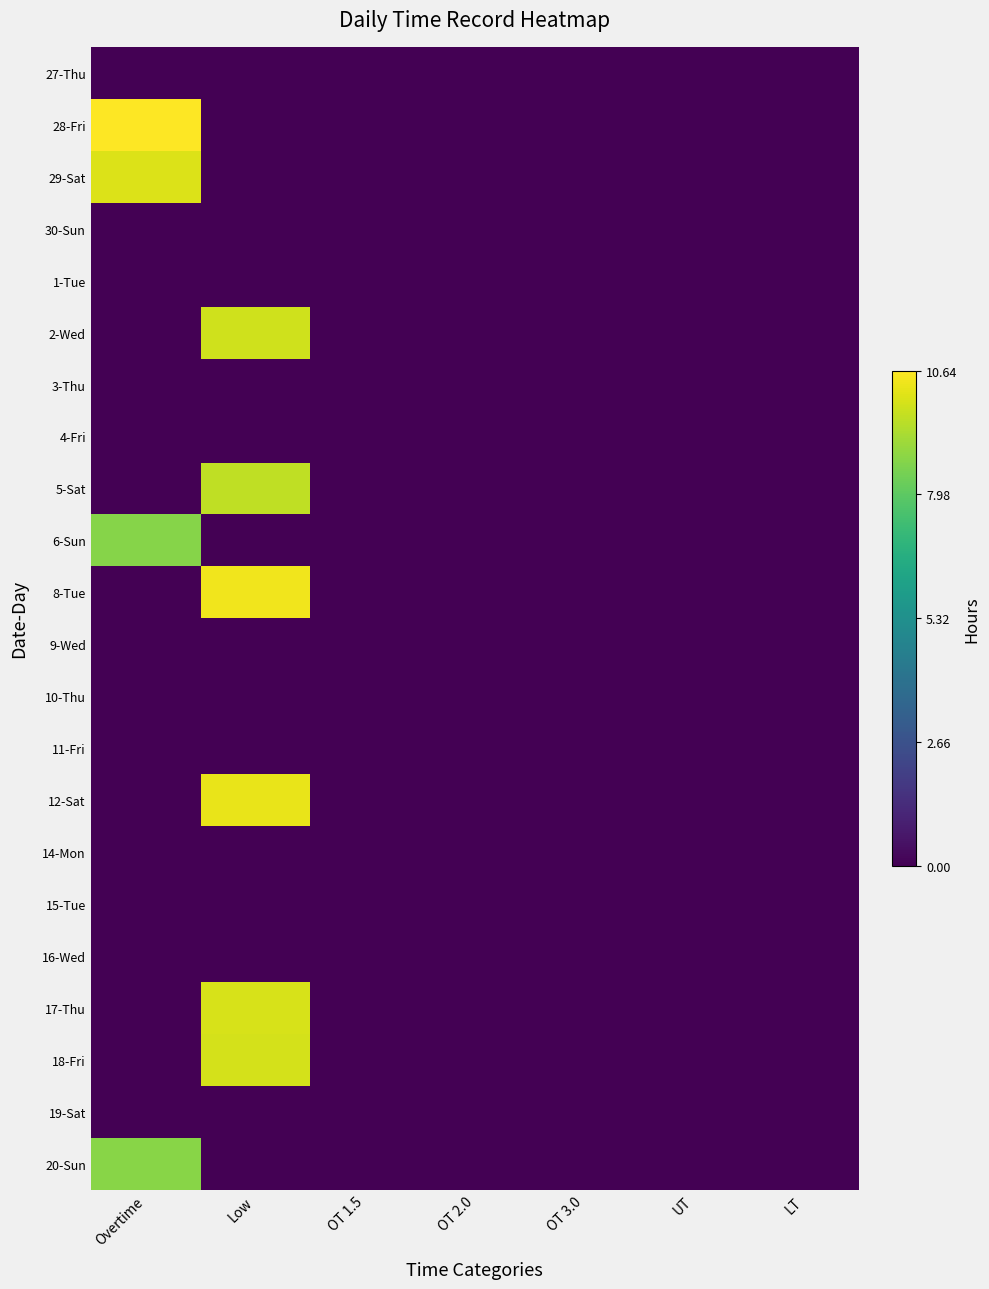

Reading right to left, transcribe all the data shown in this chart.

27-Thu: LT=0.0	UT=0.0	OT 3.0=0.0	OT 2.0=0.0	OT 1.5=0.0	Low=0.0	Overtime=0.0
28-Fri: LT=0.0	UT=0.0	OT 3.0=0.0	OT 2.0=0.0	OT 1.5=0.0	Low=0.0	Overtime=10.6
29-Sat: LT=0.0	UT=0.0	OT 3.0=0.0	OT 2.0=0.0	OT 1.5=0.0	Low=0.0	Overtime=10.1
30-Sun: LT=0.0	UT=0.0	OT 3.0=0.0	OT 2.0=0.0	OT 1.5=0.0	Low=0.0	Overtime=0.0
1-Tue: LT=0.0	UT=0.0	OT 3.0=0.0	OT 2.0=0.0	OT 1.5=0.0	Low=0.0	Overtime=0.0
2-Wed: LT=0.0	UT=0.0	OT 3.0=0.0	OT 2.0=0.0	OT 1.5=0.0	Low=9.9	Overtime=0.0
3-Thu: LT=0.0	UT=0.0	OT 3.0=0.0	OT 2.0=0.0	OT 1.5=0.0	Low=0.0	Overtime=0.0
4-Fri: LT=0.0	UT=0.0	OT 3.0=0.0	OT 2.0=0.0	OT 1.5=0.0	Low=0.0	Overtime=0.0
5-Sat: LT=0.0	UT=0.0	OT 3.0=0.0	OT 2.0=0.0	OT 1.5=0.0	Low=9.6	Overtime=0.0
6-Sun: LT=0.0	UT=0.0	OT 3.0=0.0	OT 2.0=0.0	OT 1.5=0.0	Low=0.0	Overtime=8.7
8-Tue: LT=0.0	UT=0.0	OT 3.0=0.0	OT 2.0=0.0	OT 1.5=0.0	Low=10.4	Overtime=0.0
9-Wed: LT=0.0	UT=0.0	OT 3.0=0.0	OT 2.0=0.0	OT 1.5=0.0	Low=0.0	Overtime=0.0
10-Thu: LT=0.0	UT=0.0	OT 3.0=0.0	OT 2.0=0.0	OT 1.5=0.0	Low=0.0	Overtime=0.0
11-Fri: LT=0.0	UT=0.0	OT 3.0=0.0	OT 2.0=0.0	OT 1.5=0.0	Low=0.0	Overtime=0.0
12-Sat: LT=0.0	UT=0.0	OT 3.0=0.0	OT 2.0=0.0	OT 1.5=0.0	Low=10.3	Overtime=0.0
14-Mon: LT=0.0	UT=0.0	OT 3.0=0.0	OT 2.0=0.0	OT 1.5=0.0	Low=0.0	Overtime=0.0
15-Tue: LT=0.0	UT=0.0	OT 3.0=0.0	OT 2.0=0.0	OT 1.5=0.0	Low=0.0	Overtime=0.0
16-Wed: LT=0.0	UT=0.0	OT 3.0=0.0	OT 2.0=0.0	OT 1.5=0.0	Low=0.0	Overtime=0.0
17-Thu: LT=0.0	UT=0.0	OT 3.0=0.0	OT 2.0=0.0	OT 1.5=0.0	Low=10.0	Overtime=0.0
18-Fri: LT=0.0	UT=0.0	OT 3.0=0.0	OT 2.0=0.0	OT 1.5=0.0	Low=9.9	Overtime=0.0
19-Sat: LT=0.0	UT=0.0	OT 3.0=0.0	OT 2.0=0.0	OT 1.5=0.0	Low=0.0	Overtime=0.0
20-Sun: LT=0.0	UT=0.0	OT 3.0=0.0	OT 2.0=0.0	OT 1.5=0.0	Low=0.0	Overtime=8.8